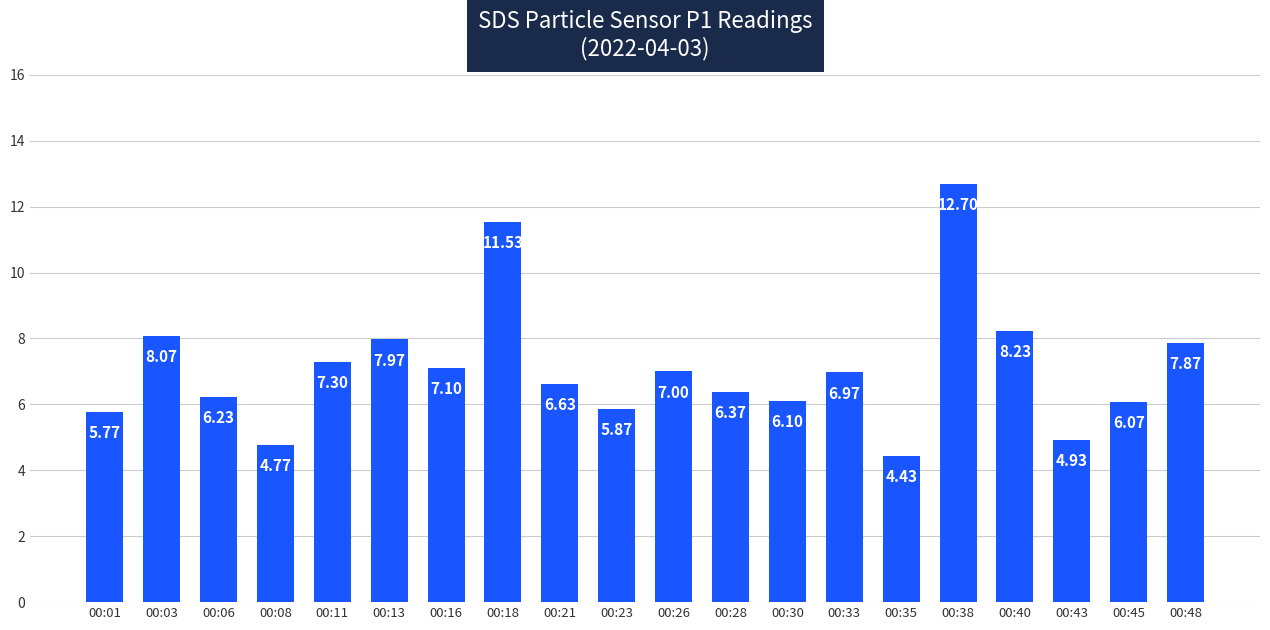

What is the difference between the values at 00:18 and 00:06?

5.3